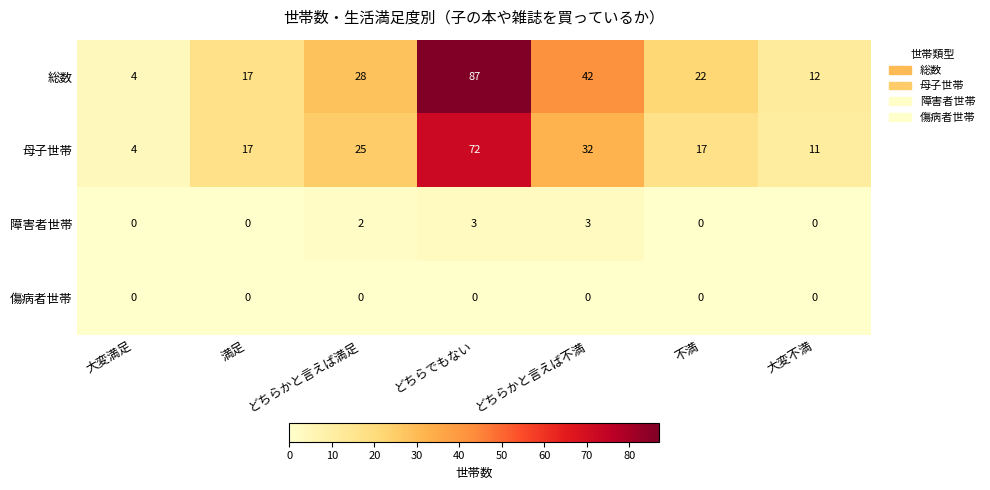

Where is 母子世帯 nearest to the value 38?

どちらかと言えば不満